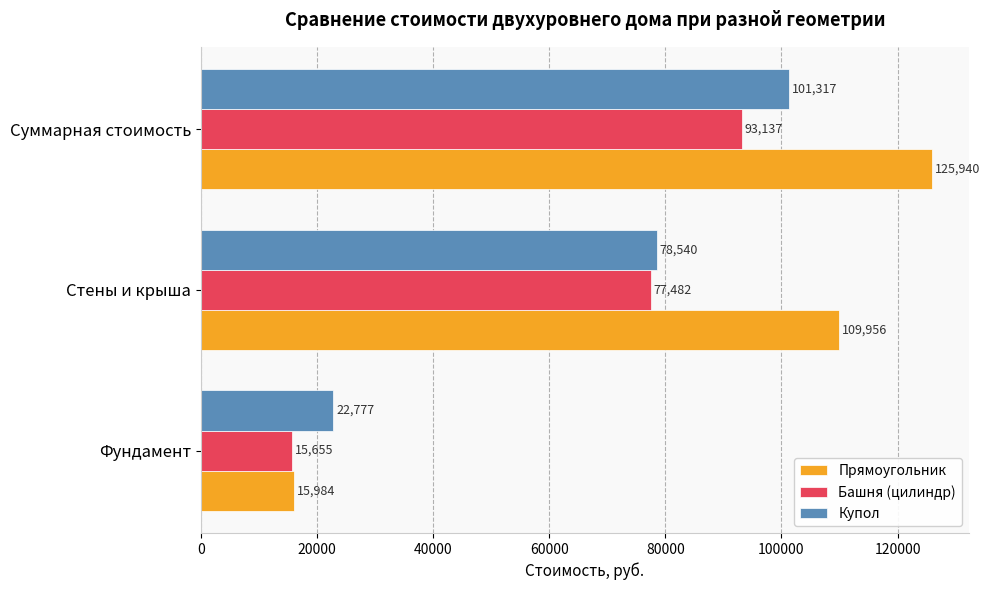

Which series has the largest range (max minus min)?

Прямоугольник